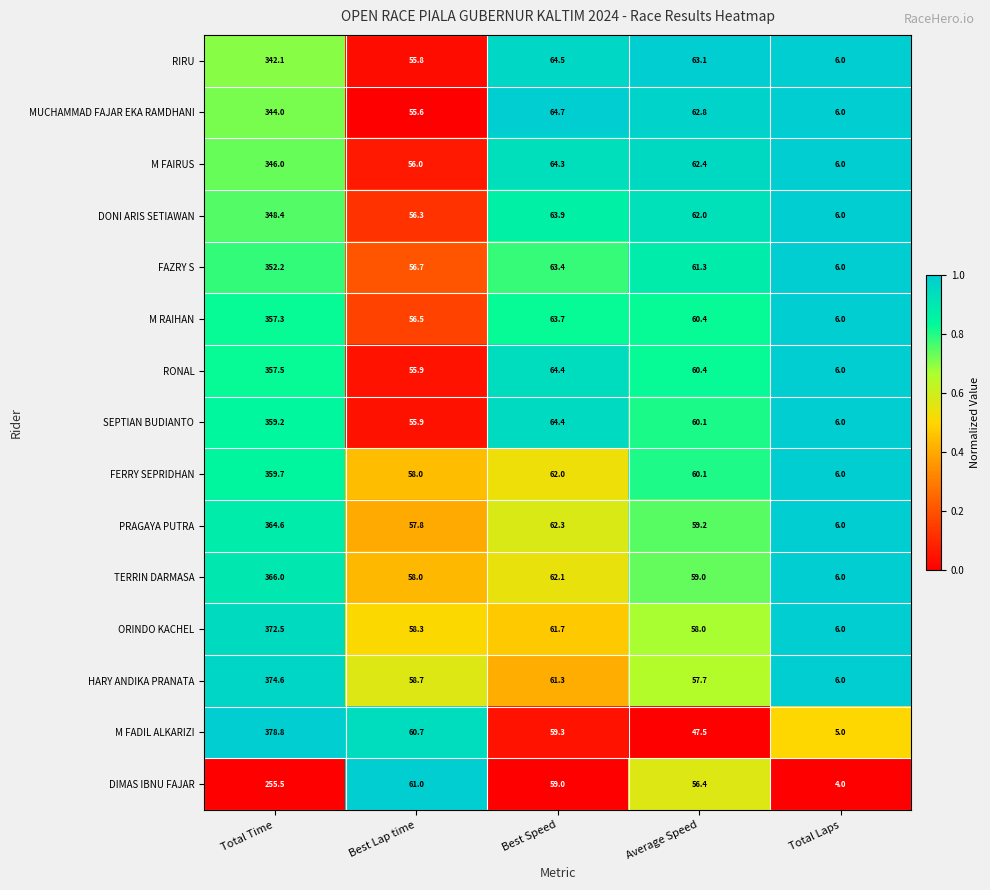

List the labels in order of M RAIHAN value, smallest first.

Total Laps, Best Lap time, Average Speed, Best Speed, Total Time